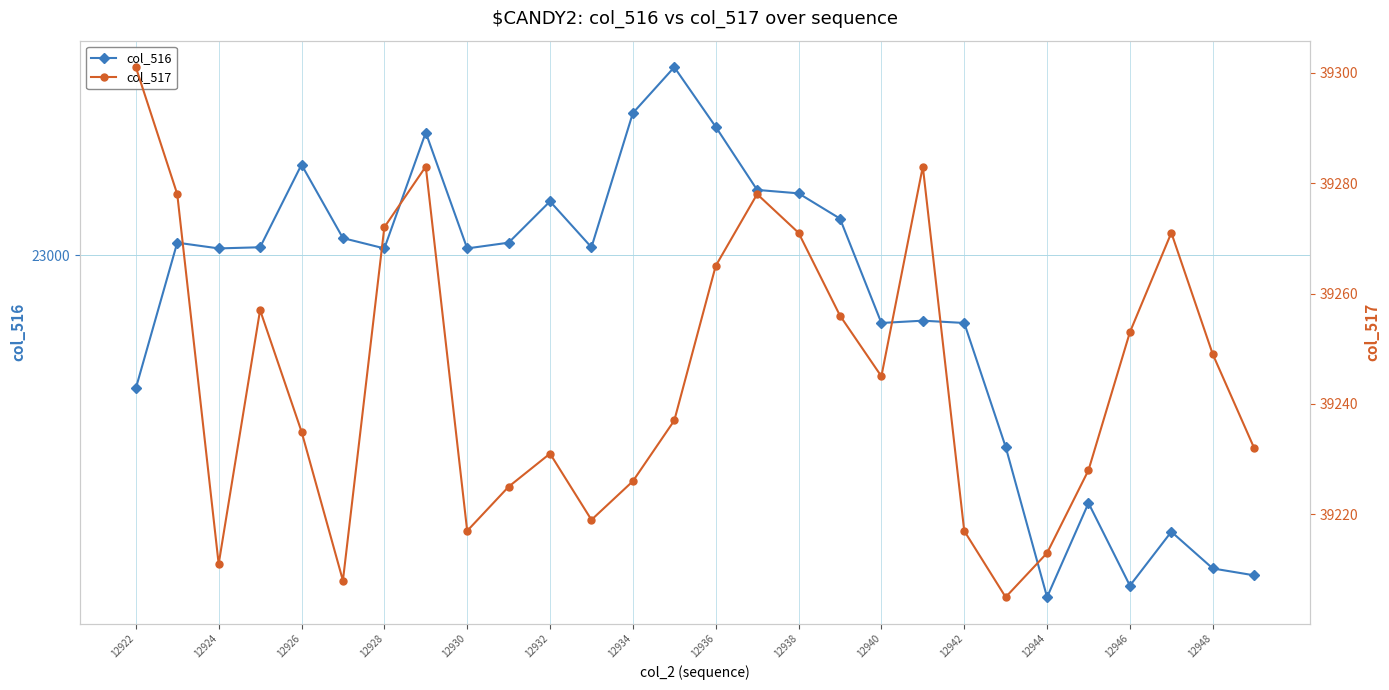

What is the smallest value displayed?

22702